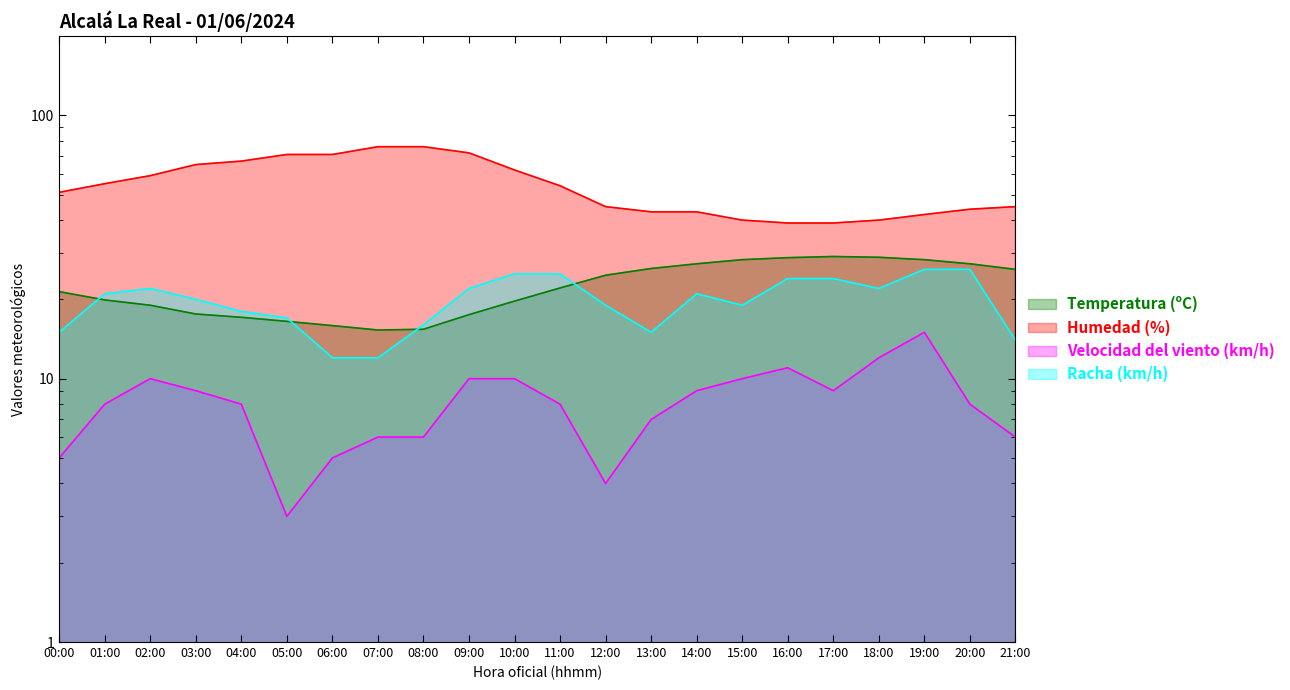

Is the value of Racha (km/h) at 00:00 greater than the value of Velocidad del viento (km/h) at 03:00?

Yes